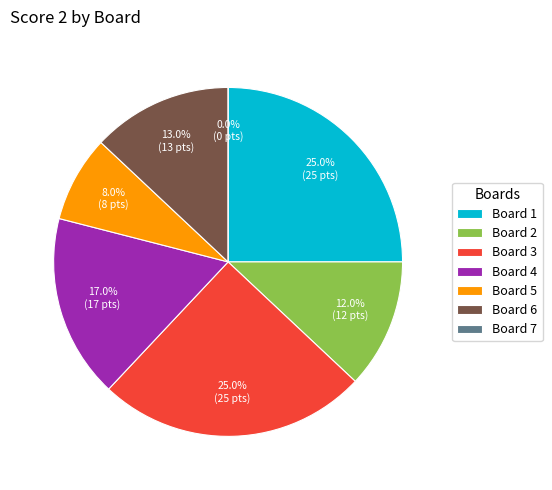

Which category has the smallest portion of the pie?

Board 7